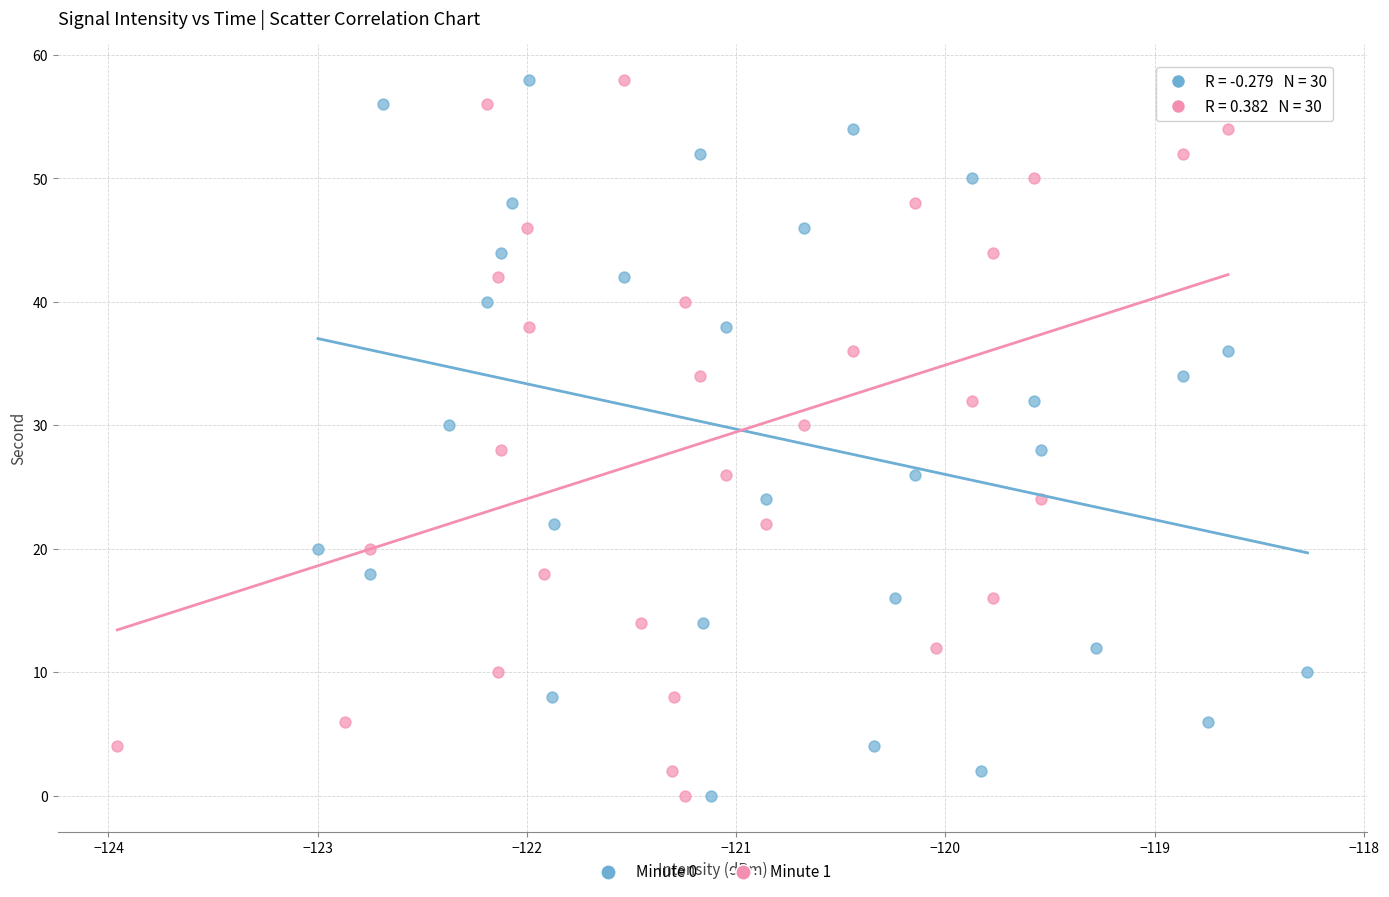

What are all the series names shown in the legend?

Minute 0, Minute 1